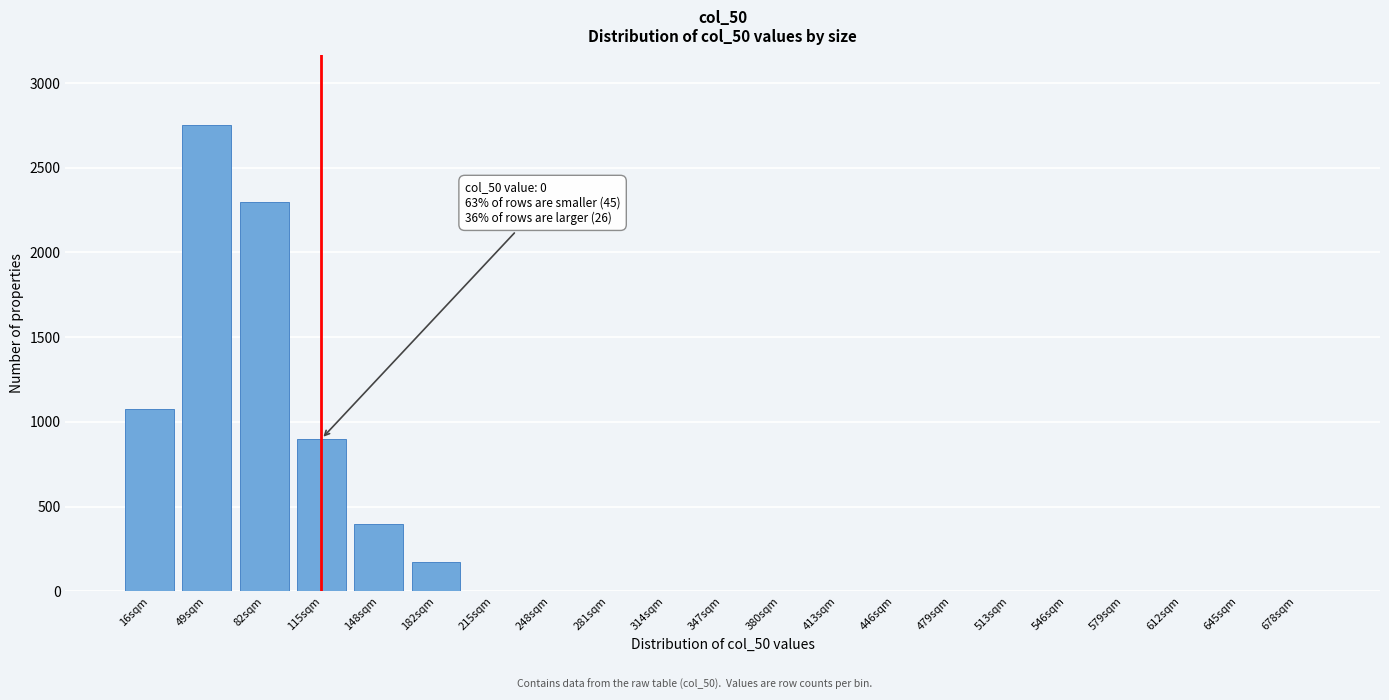

Reading left to right, what are all the values shown in this chart?

16sqm=1075	49sqm=2750	82sqm=2300	115sqm=900	148sqm=400	182sqm=175	215sqm=0	248sqm=0	281sqm=0	314sqm=0	347sqm=0	380sqm=0	413sqm=0	446sqm=0	479sqm=0	513sqm=0	546sqm=0	579sqm=0	612sqm=0	645sqm=0	678sqm=0